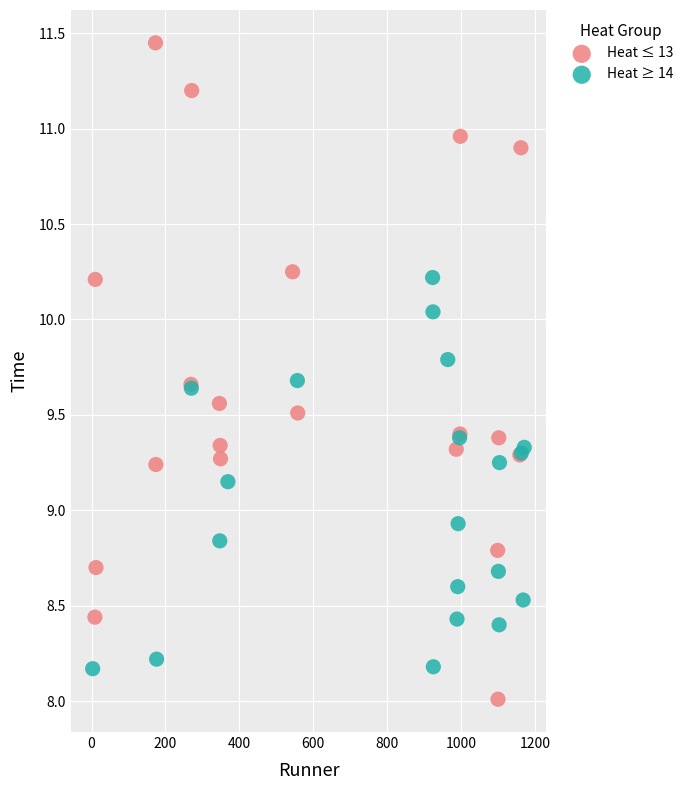

Which series reaches the minimum Y coordinate?

Heat ≤ 13